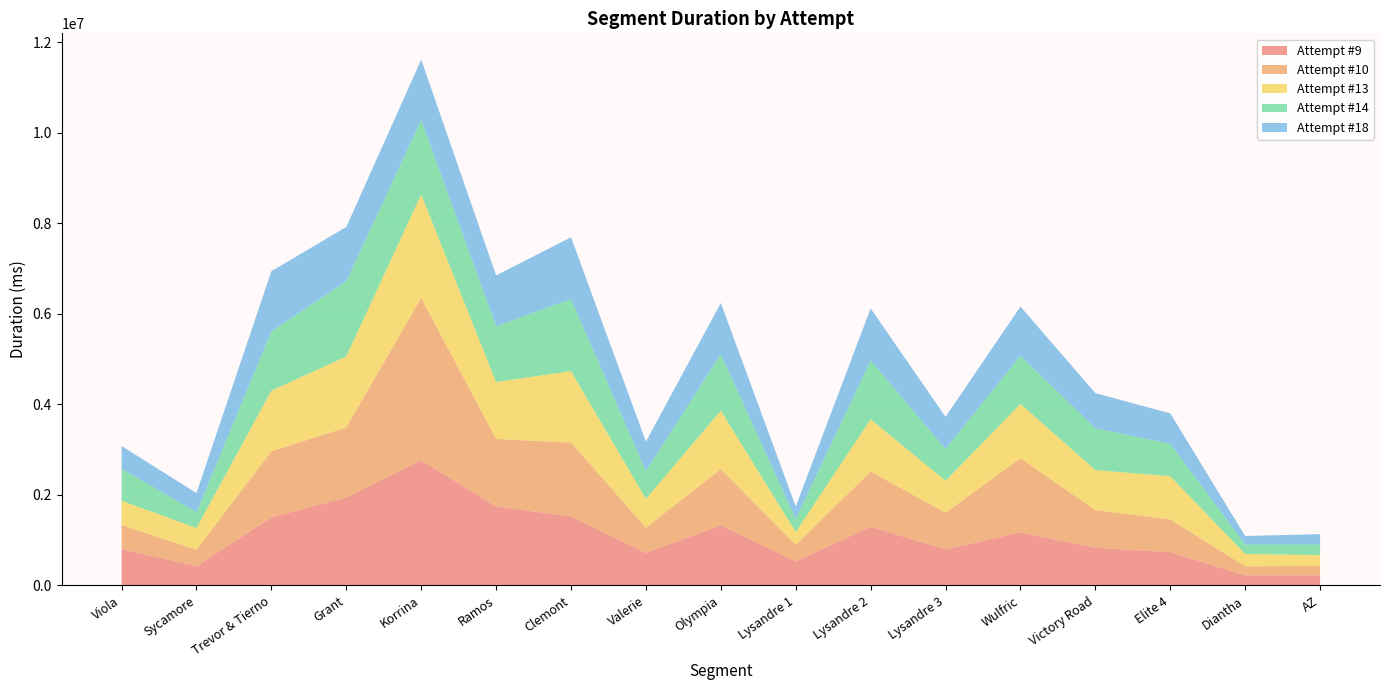

Reading left to right, list all the values displayed in this chart.

Attempt #9: Viola=802732	Sycamore=423420	Trevor & Tierno=1499244	Grant=1941385	Korrina=2762119	Ramos=1741460	Clemont=1521097	Valerie=716709	Olympia=1326479	Lysandre 1=528903	Lysandre 2=1293613	Lysandre 3=794254	Wulfric=1171081	Victory Road=831894	Elite 4=734506	Diantha=221203	AZ=224488
Attempt #10: Viola=530284	Sycamore=361353	Trevor & Tierno=1462837	Grant=1546599	Korrina=3588163	Ramos=1492576	Clemont=1632324	Valerie=557615	Olympia=1241405	Lysandre 1=368062	Lysandre 2=1220020	Lysandre 3=811298	Wulfric=1635623	Victory Road=831689	Elite 4=723360	Diantha=198456	AZ=207163
Attempt #13: Viola=535745	Sycamore=482407	Trevor & Tierno=1339285	Grant=1568302	Korrina=2285290	Ramos=1258116	Clemont=1578857	Valerie=636576	Olympia=1290918	Lysandre 1=281568	Lysandre 2=1155518	Lysandre 3=704421	Wulfric=1200395	Victory Road=883493	Elite 4=953600	Diantha=274632	AZ=236826
Attempt #14: Viola=709498	Sycamore=348587	Trevor & Tierno=1308255	Grant=1658930	Korrina=1642946	Ramos=1232617	Clemont=1591820	Valerie=615386	Olympia=1248582	Lysandre 1=292219	Lysandre 2=1295483	Lysandre 3=705284	Wulfric=1063702	Victory Road=923728	Elite 4=715406	Diantha=211292	AZ=236983
Attempt #18: Viola=501010	Sycamore=423178	Trevor & Tierno=1330074	Grant=1201149	Korrina=1333942	Ramos=1121318	Clemont=1364674	Valerie=650334	Olympia=1130683	Lysandre 1=271363	Lysandre 2=1152721	Lysandre 3=708088	Wulfric=1087978	Victory Road=775435	Elite 4=673009	Diantha=185360	AZ=226489